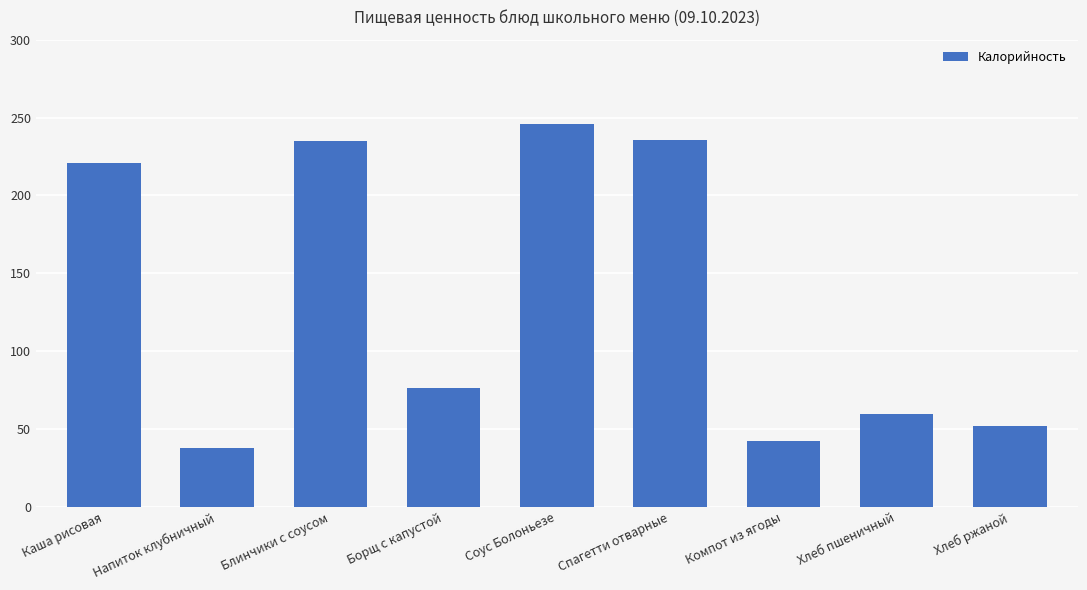

Which has a higher value, Спагетти отварные or Борщ с капустой?

Спагетти отварные